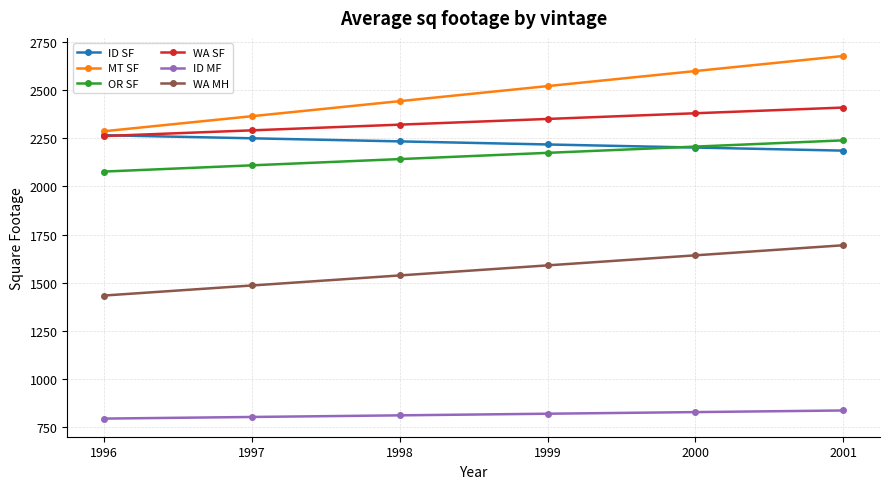

What is the total value across all series at 1996?

11117.9